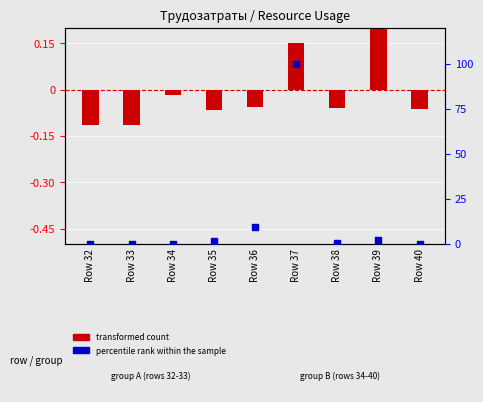

What is the change in value from Row 37 to Row 39?

-97.8